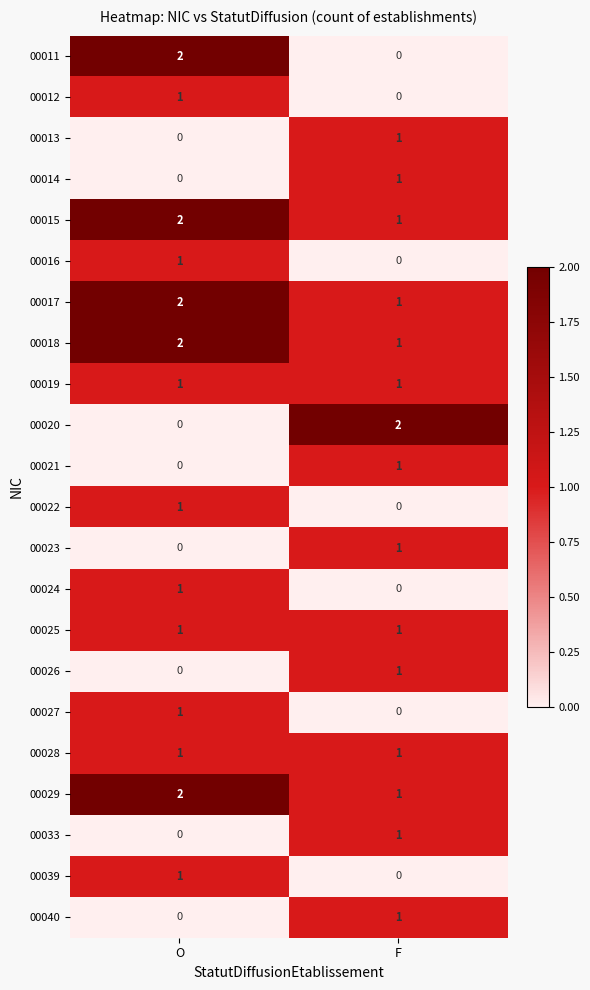

At which label does 00021 reach its minimum?

O